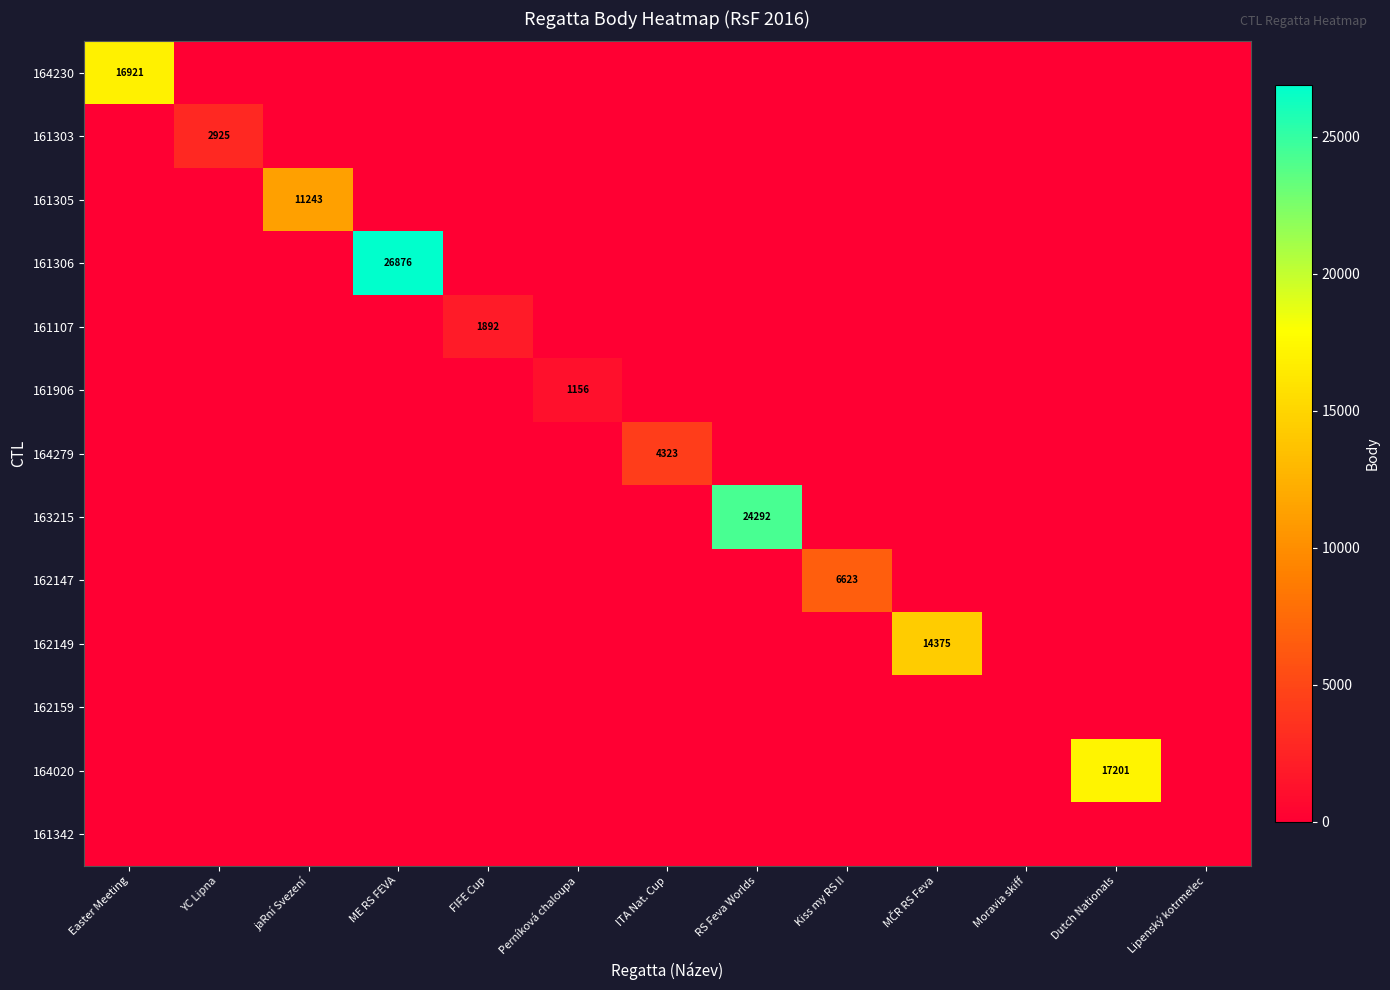

Rank the series at Moravia skiff from lowest to highest value.

164230, 161303, 161305, 161306, 161107, 161906, 164279, 163215, 162147, 162149, 162159, 164020, 161342